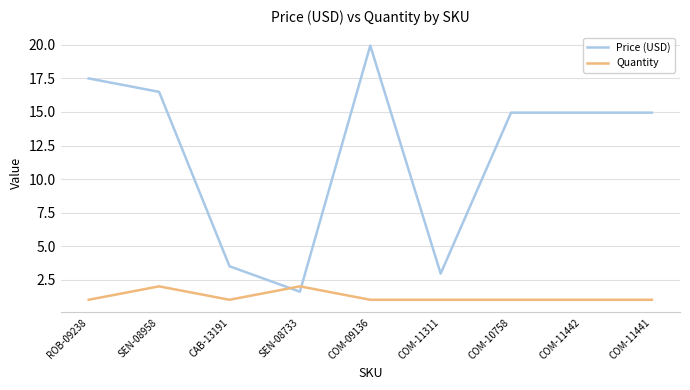

What is the total value across all series at COM-11311?

4.0